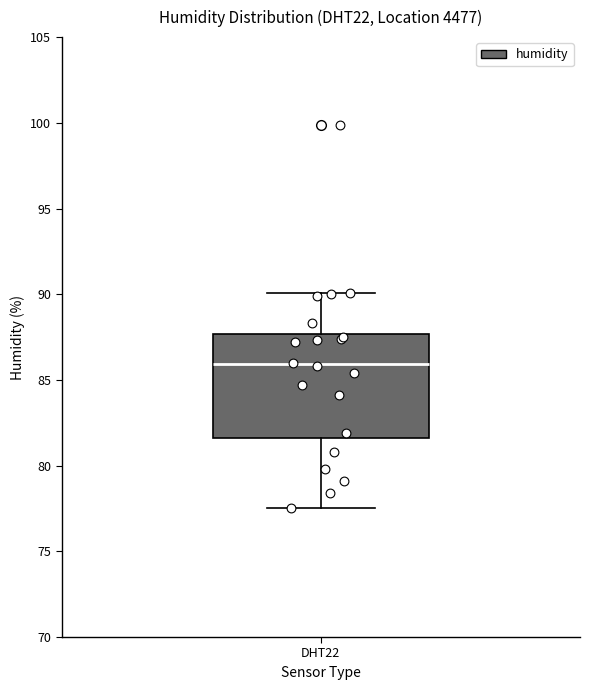

Transcribe this box plot: give where the median line is, the range the box spans, and where the two whiskers end, as read against the y-axis. The values are not printed on the chart, so give them approximately, as read against the axis.

median 86.0, box 81.5 to 87.5, whiskers 77.5 to 90.0